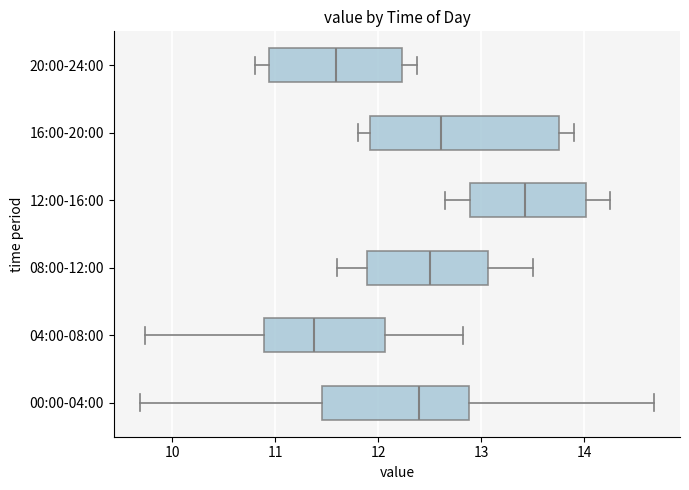

Reading bottom to top, transcribe this box plot: for each box, give where its median line is, the range the box spans, and where its two whiskers end, as read against the x-axis. The values are not printed on the chart, so give them approximately, as read against the axis.

00:00-04:00: median 12.4, box 11.5 to 12.9, whiskers 9.7 to 14.7
04:00-08:00: median 11.4, box 10.9 to 12.1, whiskers 9.7 to 12.8
08:00-12:00: median 12.5, box 11.9 to 13.1, whiskers 11.6 to 13.5
12:00-16:00: median 13.4, box 12.9 to 14.0, whiskers 12.7 to 14.3
16:00-20:00: median 12.6, box 11.9 to 13.8, whiskers 11.8 to 13.9
20:00-24:00: median 11.6, box 10.9 to 12.2, whiskers 10.8 to 12.4